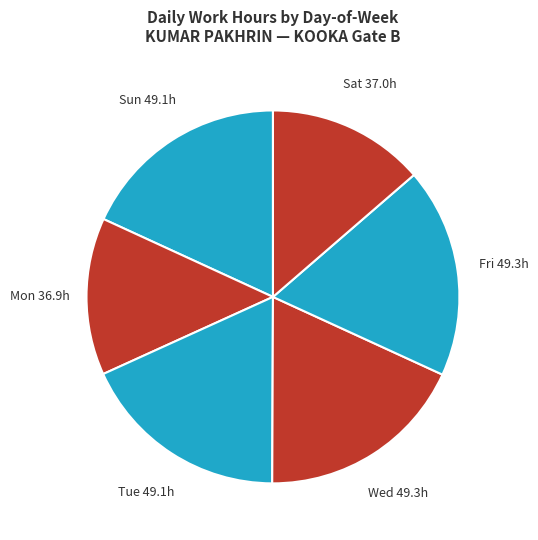

How many segments does this pie chart have?

6